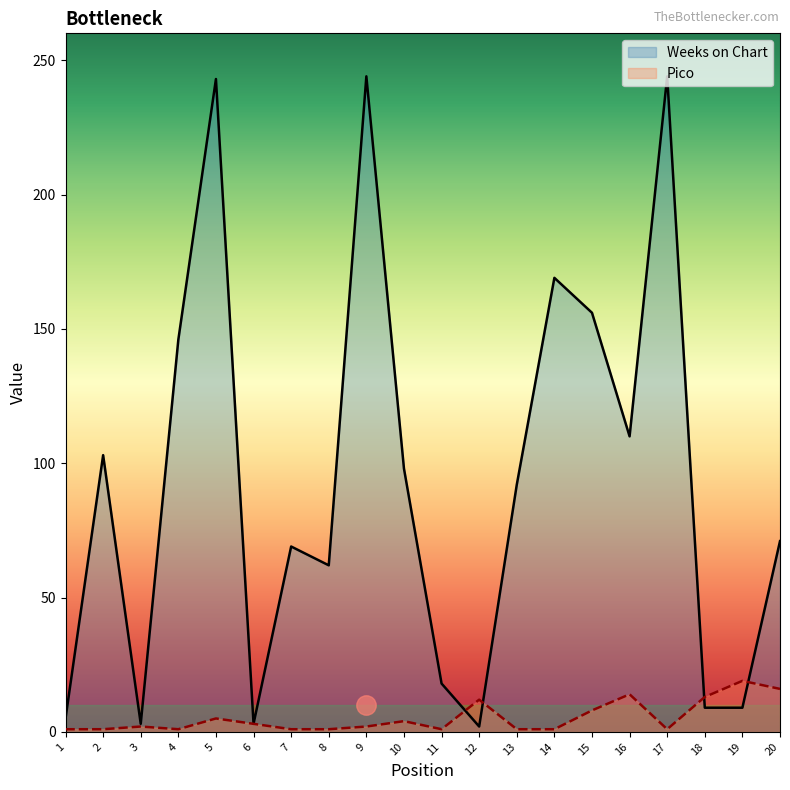

Which category has the highest value in the Pico series?

19